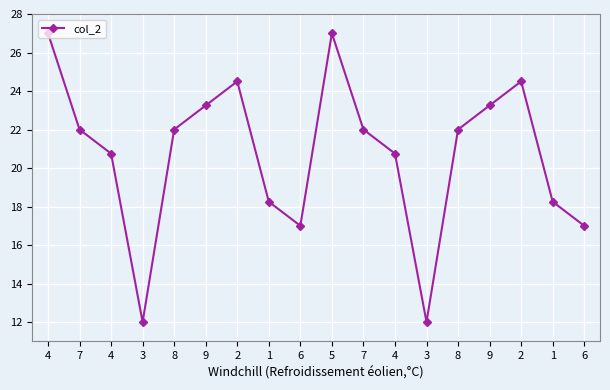

Reading left to right, list all the values displayed in this chart.

27.0	22.0	20.8	12.0	22.0	23.2	24.5	18.2	17.0	27.0	22.0	20.8	12.0	22.0	23.2	24.5	18.2	17.0